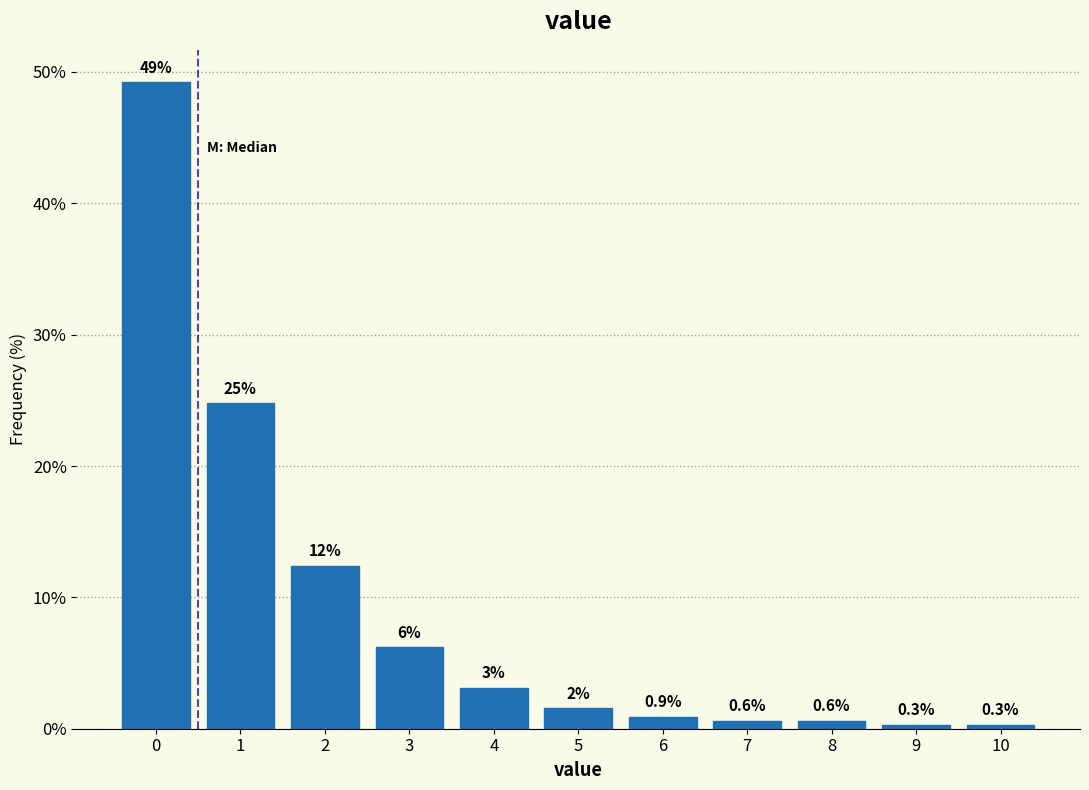

What is the value of the 1st bar from the left?

49.2